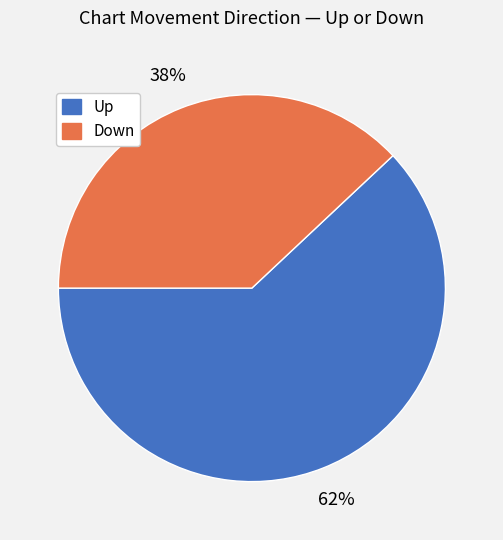

Does any single category account for the majority?

Yes